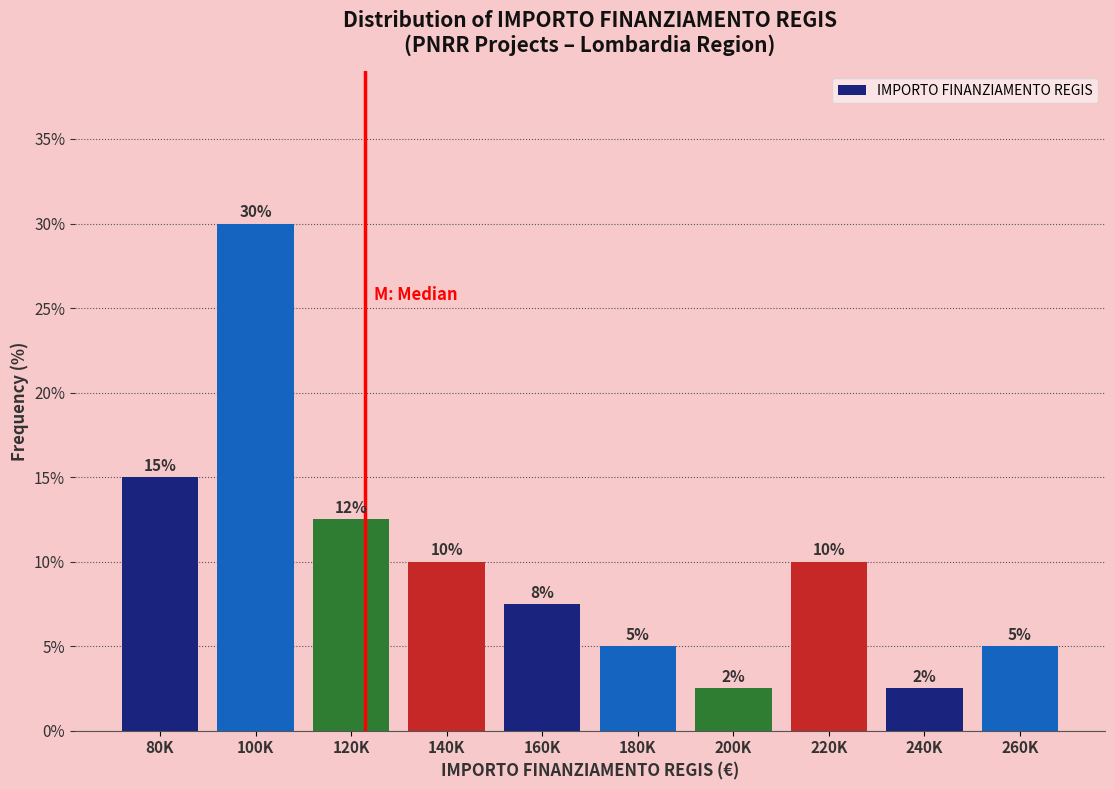

What is the sum of the values at 80K and 220K?

25.0